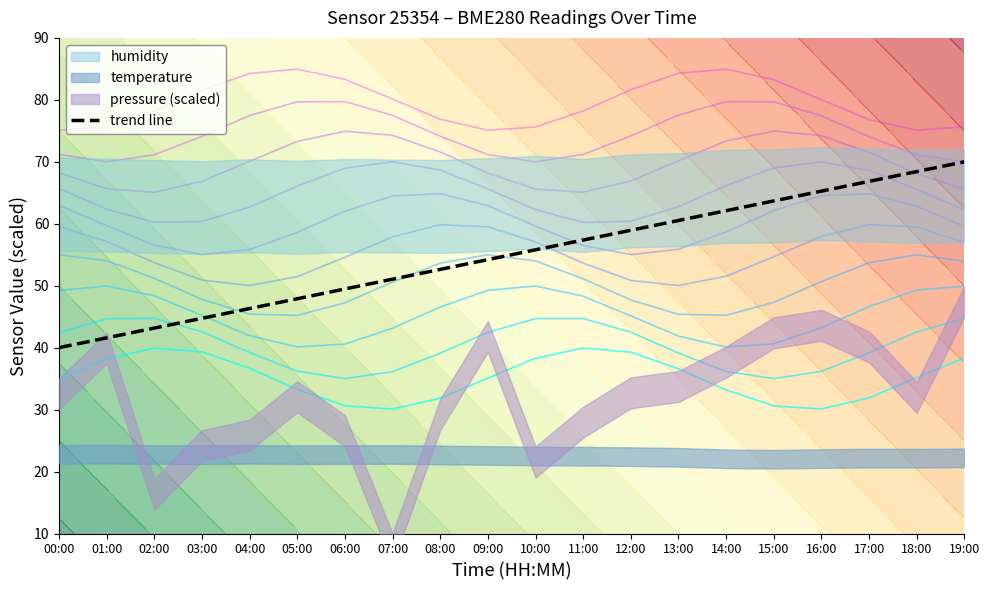

True or false: there are more than 0 points higher than both neighbors.

False